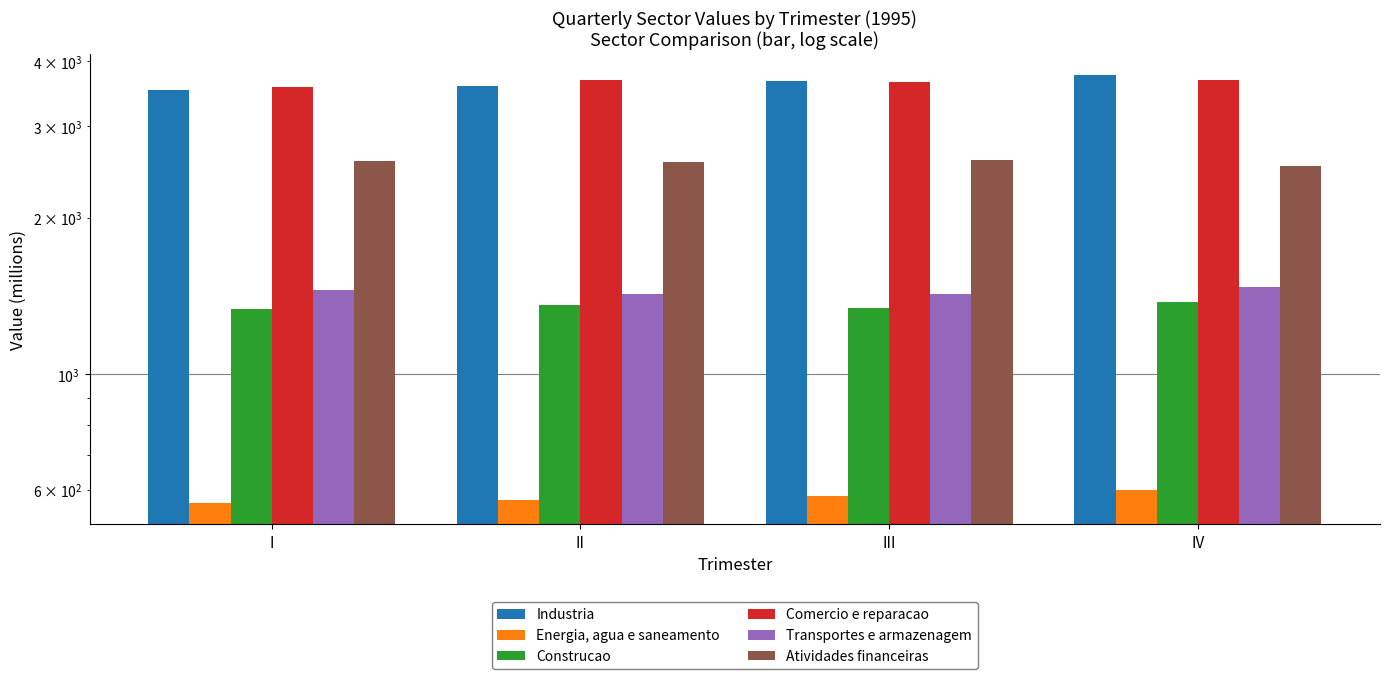

Reading left to right, extract all data points from this chart.

Industria: I=3525.6	II=3590.4	III=3666.4	IV=3757.6
Energia, agua e saneamento: I=565.4	II=574.0	III=582.9	IV=598.6
Construcao: I=1336.6	II=1357.2	III=1342.3	IV=1378.8
Comercio e reparacao: I=3560.3	II=3681.0	III=3646.7	IV=3678.4
Transportes e armazenagem: I=1449.2	II=1425.8	III=1429.4	IV=1470.6
Atividades financeiras: I=2576.3	II=2558.7	III=2582.6	IV=2516.0